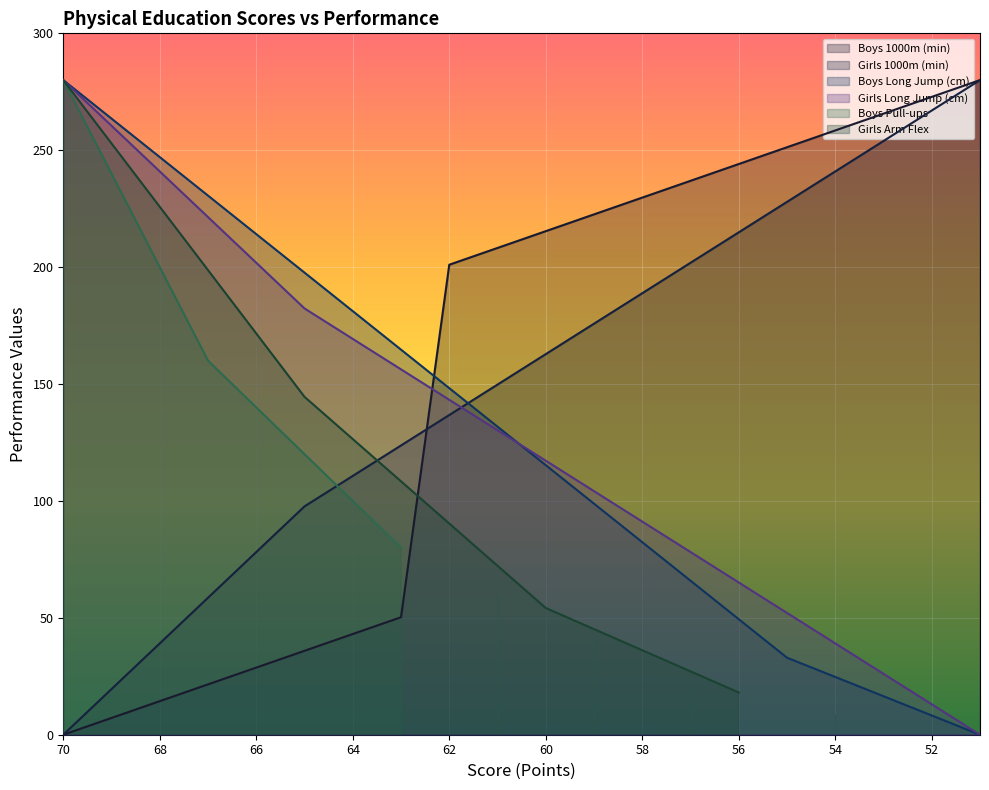

Which series has the largest total across all categories?

Boys 1000m (min)